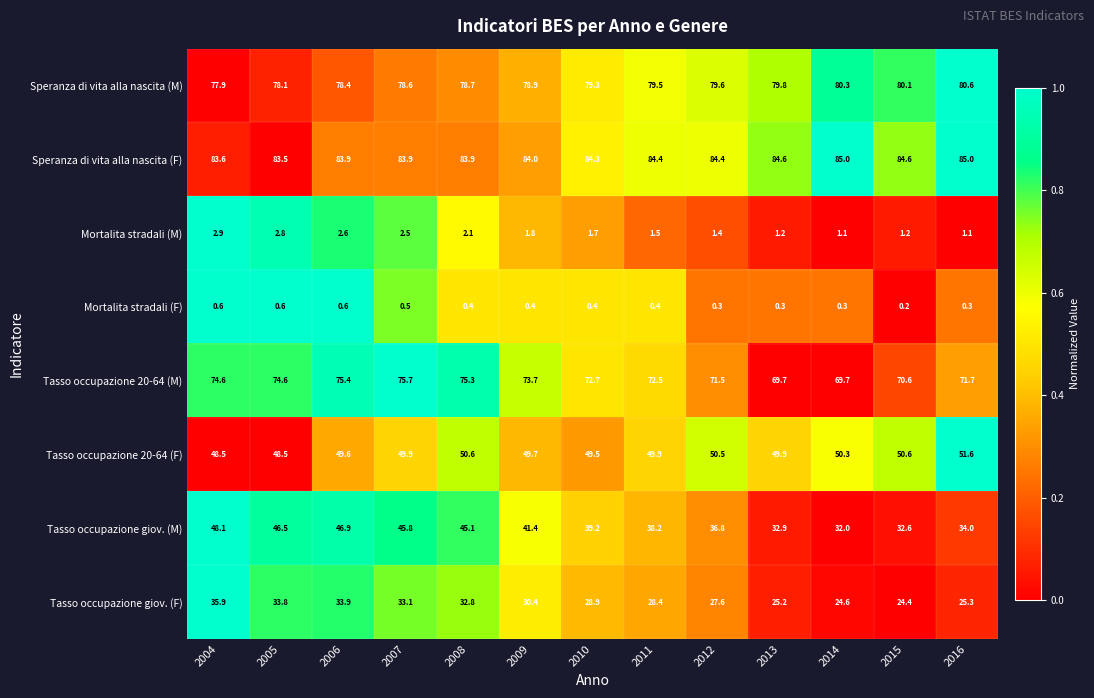

At which category is the sum across all series the highest?

2004